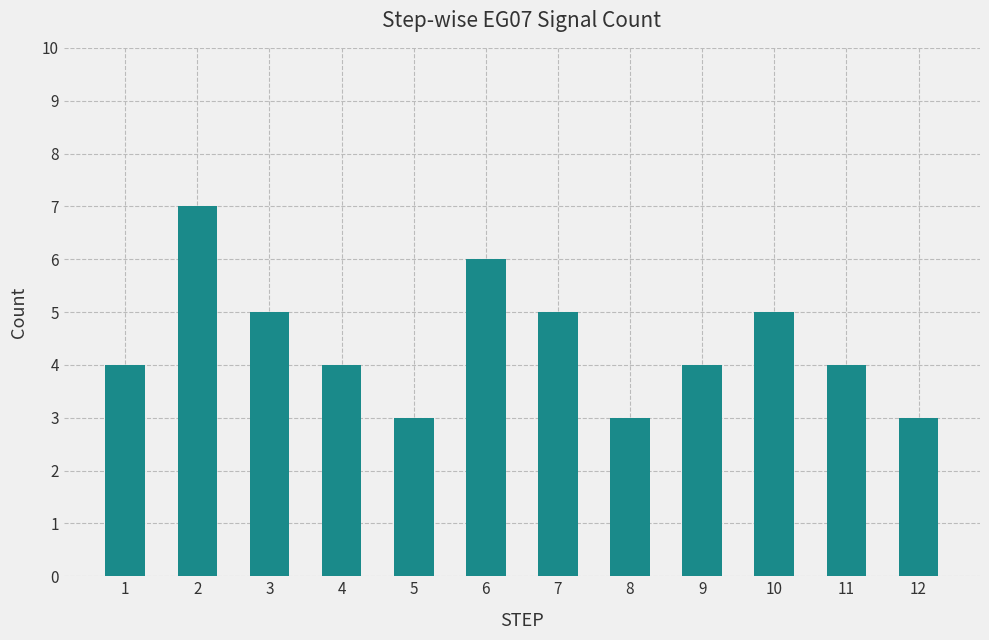

Reading right to left, transcribe all the data shown in this chart.

12=3	11=4	10=5	9=4	8=3	7=5	6=6	5=3	4=4	3=5	2=7	1=4